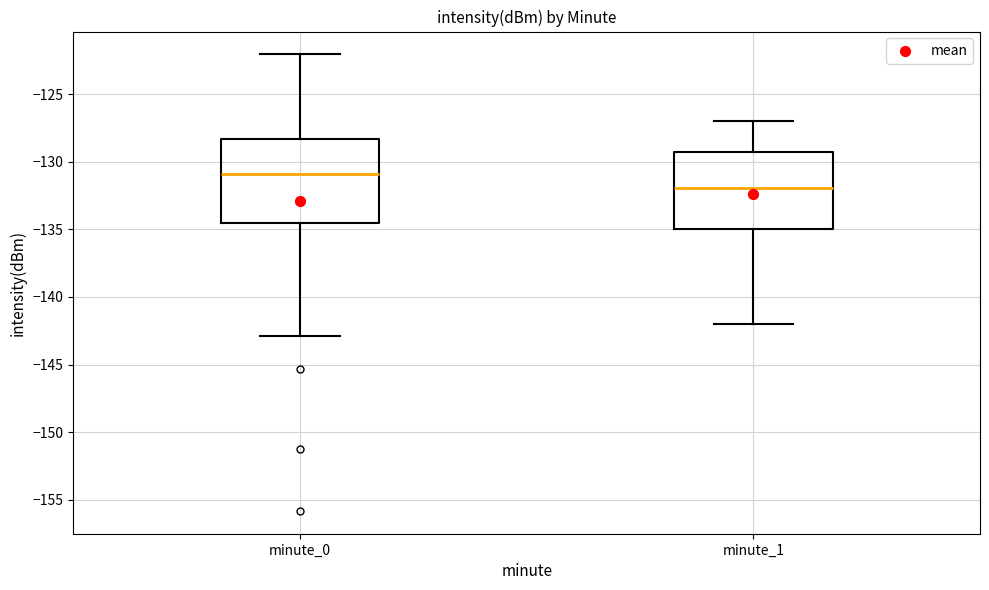

Reading left to right, read every box against the y-axis: the position of its median line, the range the box covers, and the ends of its whiskers. The values are not printed on the chart, so give them approximately, as read against the axis.

minute_0: median -131.0, box -134.5 to -128.5, whiskers -143.0 to -122.0
minute_1: median -132.0, box -135.0 to -129.5, whiskers -142.0 to -127.0